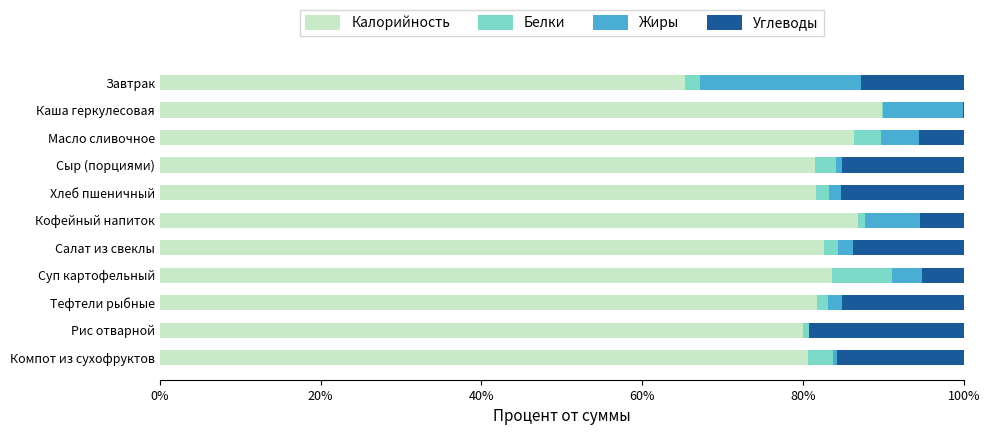

The value of Калорийность at Рис отварной is 110.1. True or false?

False